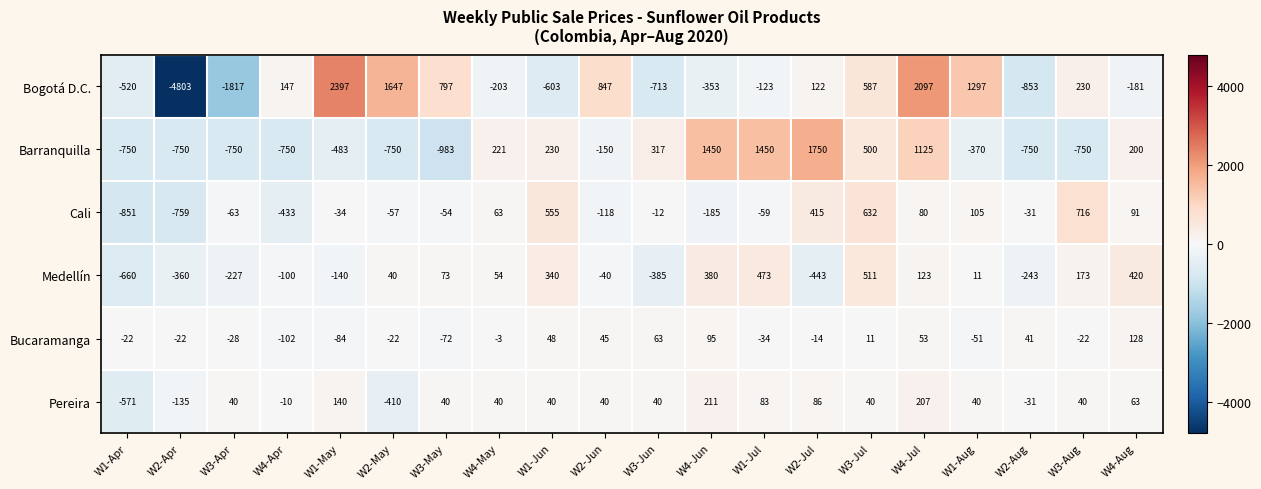

The Pereira series shows 28 at W4-Aug. True or false?

False